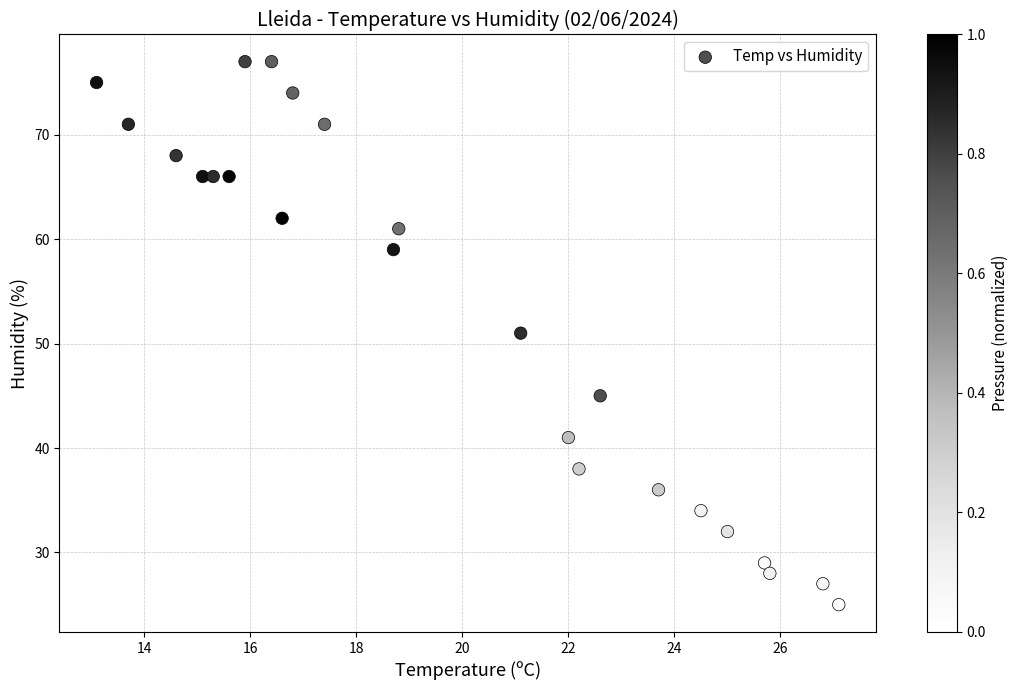

What is the range of Y values (max minus min)?

52